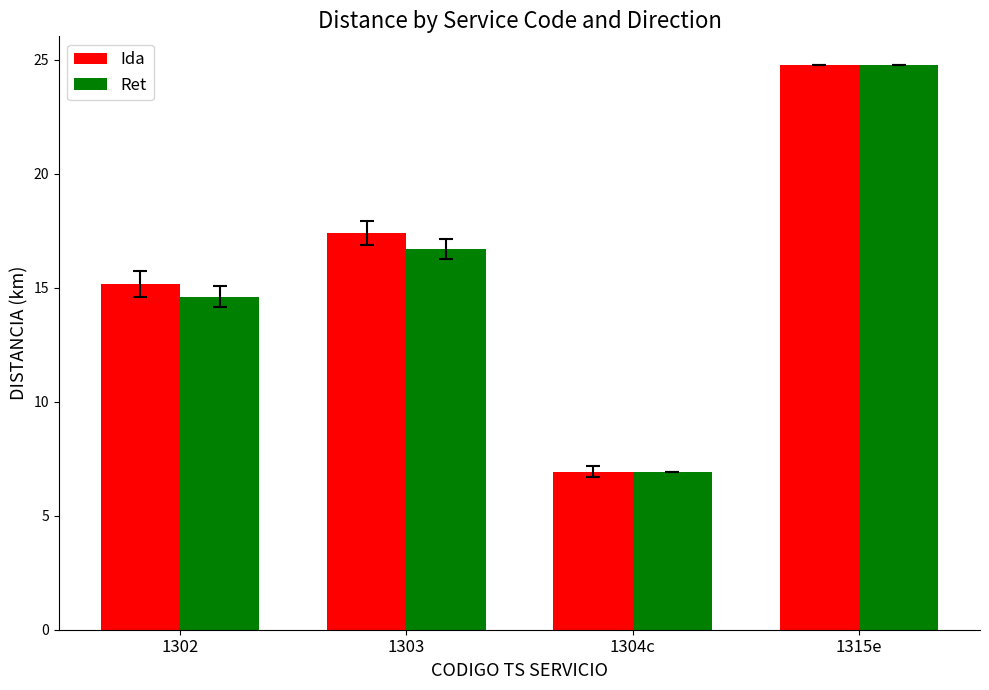

What is the smallest value displayed?

6.9